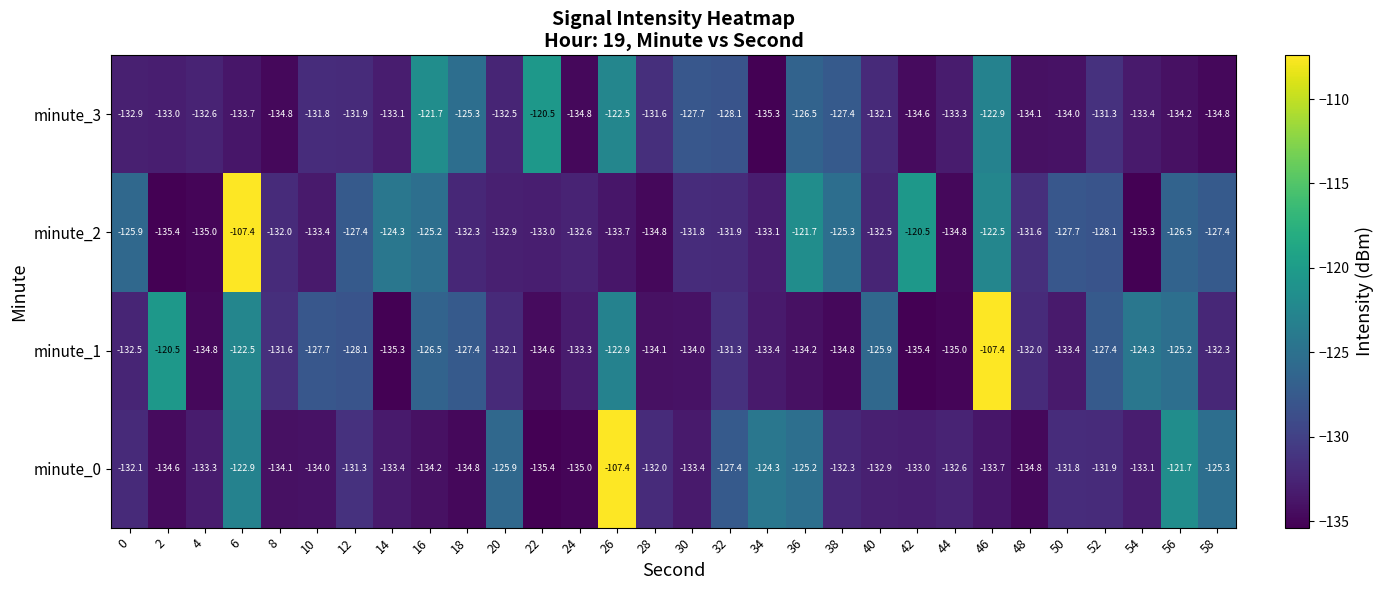

Which series has the largest total across all categories?

minute_2